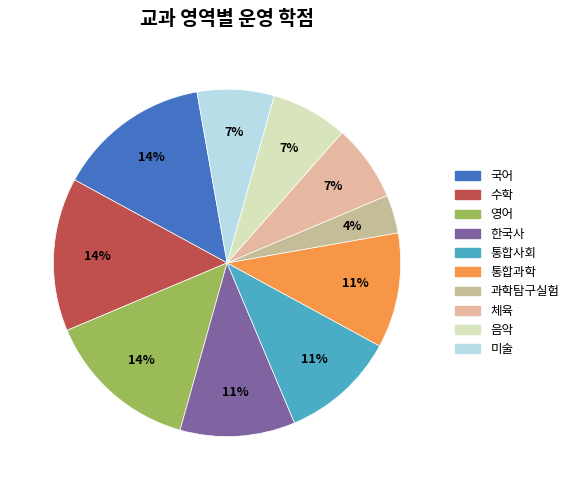

What is the largest slice in the pie chart?

국어